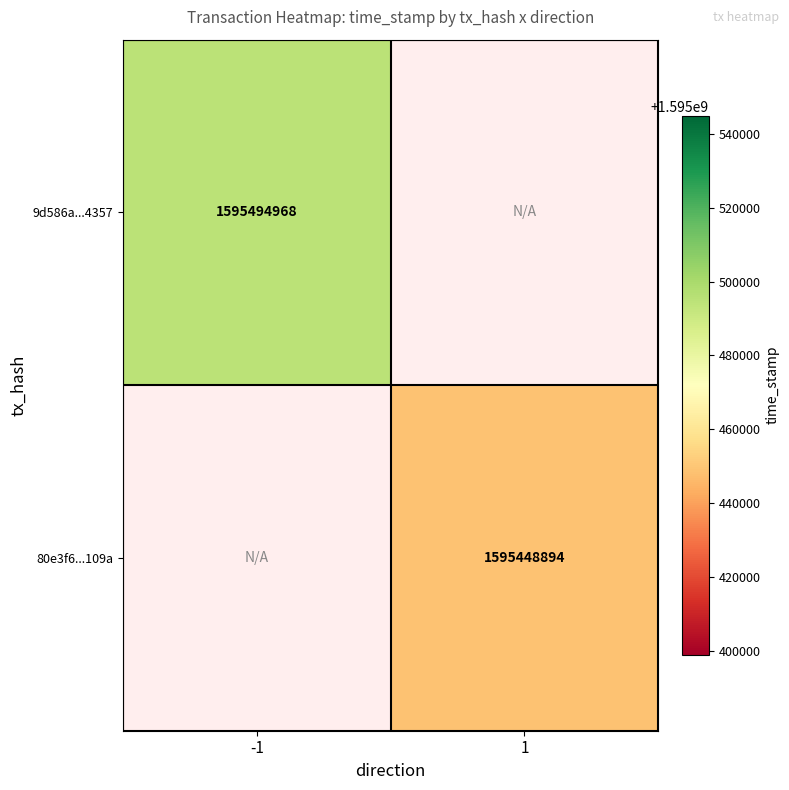

How many data points does each series have?

2